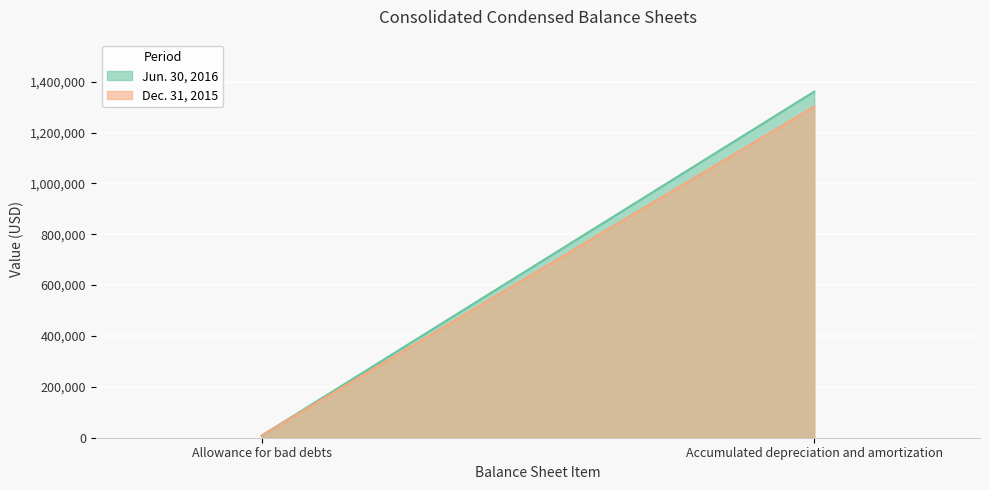

What is the highest value of the Dec. 31, 2015 series?

1302380